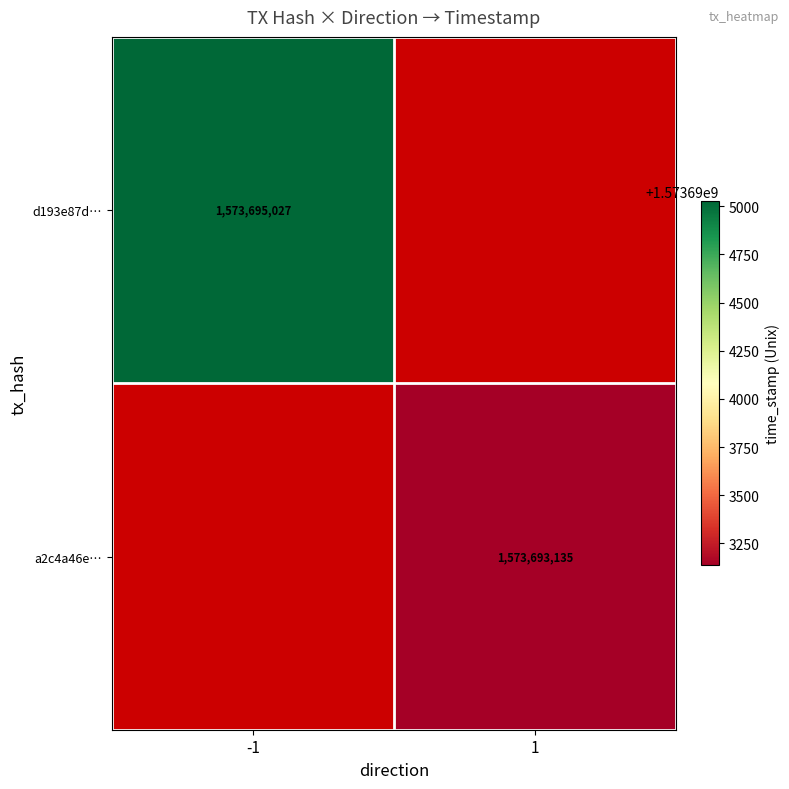

Is the value of d193e87d… at -1 greater than the value of a2c4a46e… at 1?

Yes